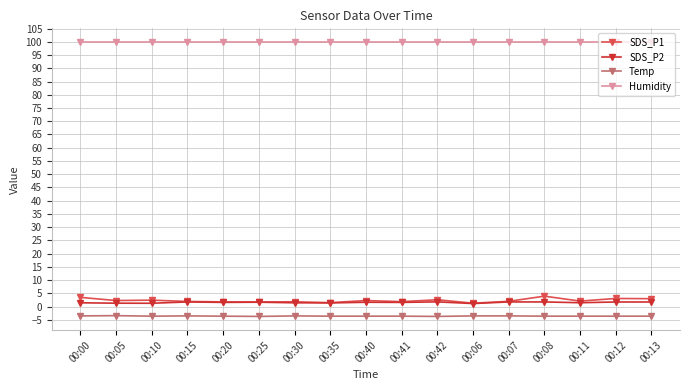

The value of Humidity at 00:00 is 21.5. True or false?

False